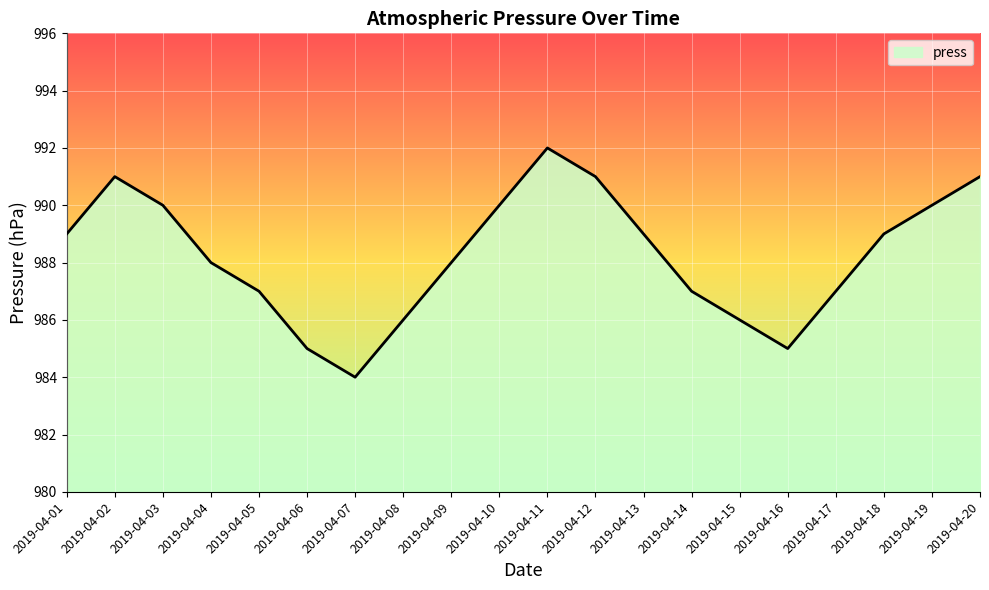

What is the average value?

988